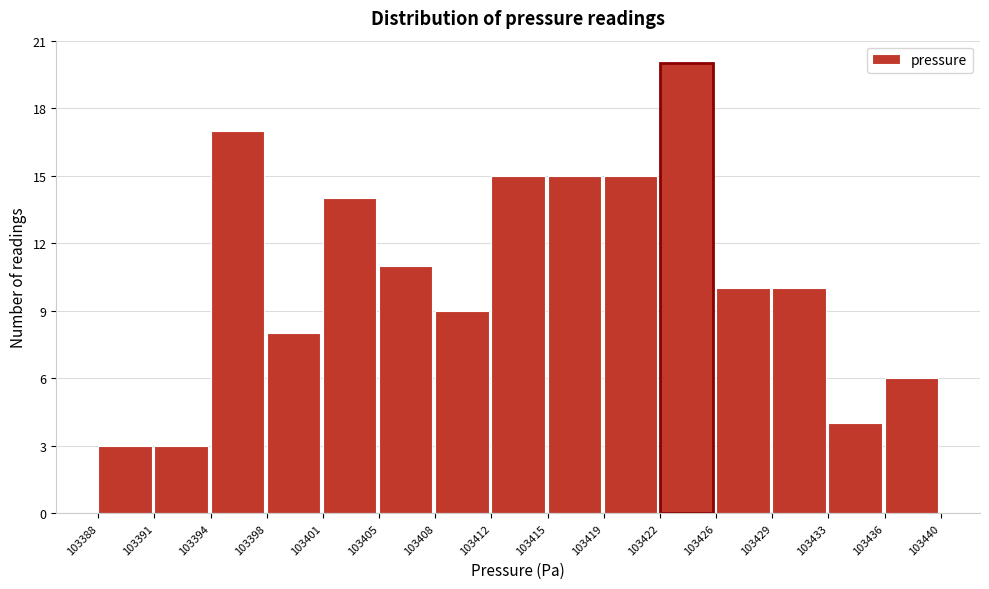

Reading left to right, extract all data points from this chart.

103388=3	103391=3	103394=17	103398=8	103401=14	103405=11	103408=9	103412=15	103415=15	103419=15	103422=20	103426=10	103429=10	103433=4	103436=6